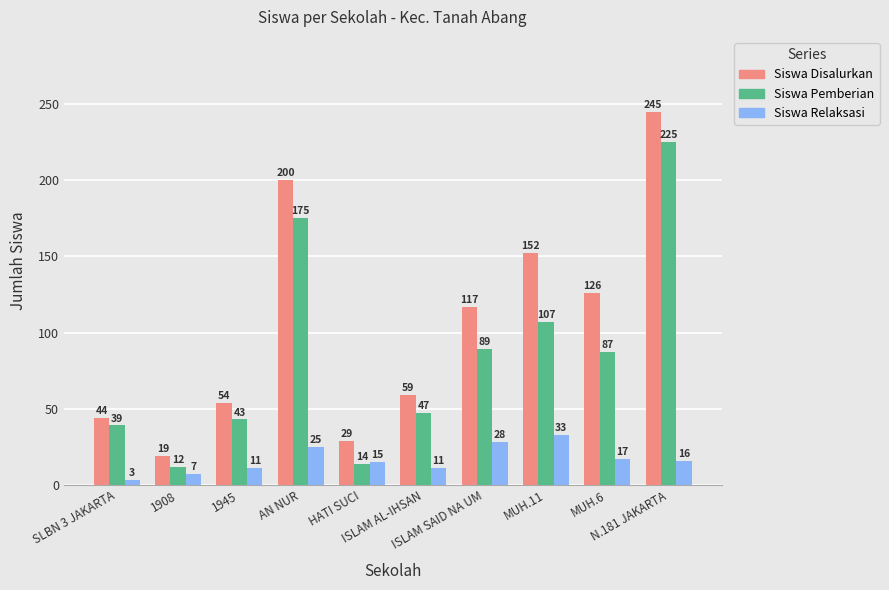

At which label is Siswa Pemberian closest to 118?

MUH.11